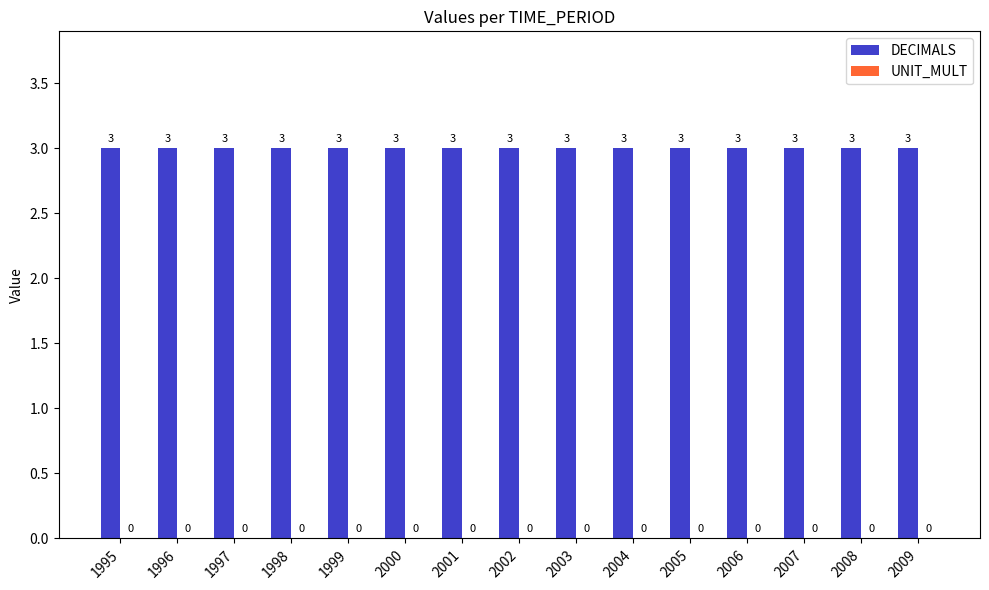

Reading right to left, what are all the values shown in this chart?

DECIMALS: 3	3	3	3	3	3	3	3	3	3	3	3	3	3	3
UNIT_MULT: 0	0	0	0	0	0	0	0	0	0	0	0	0	0	0